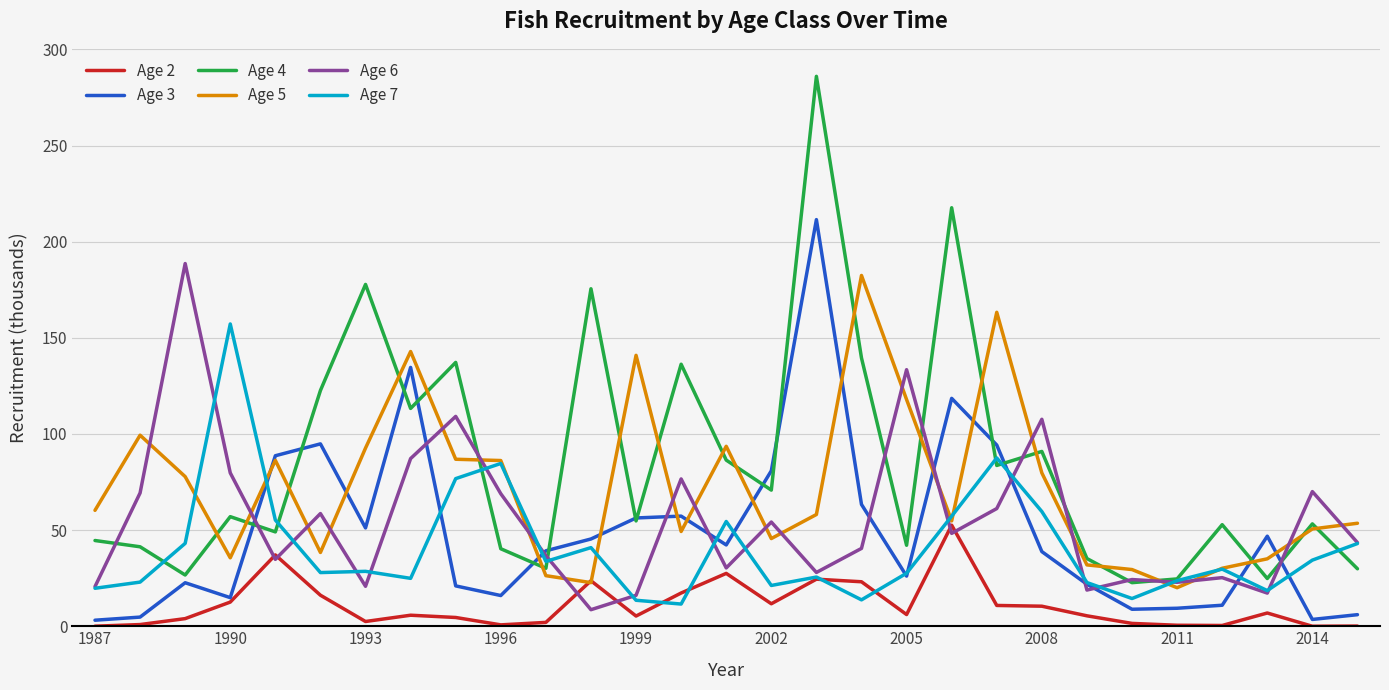

Which series has the largest range (max minus min)?

Age 4